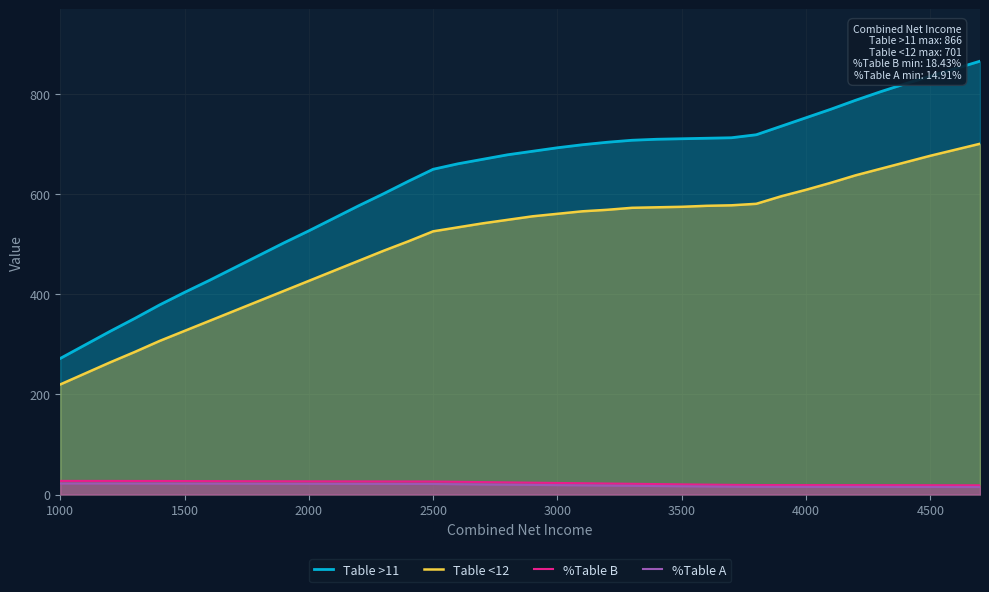

The Table <12 series shows 561.0 at 3000. True or false?

True